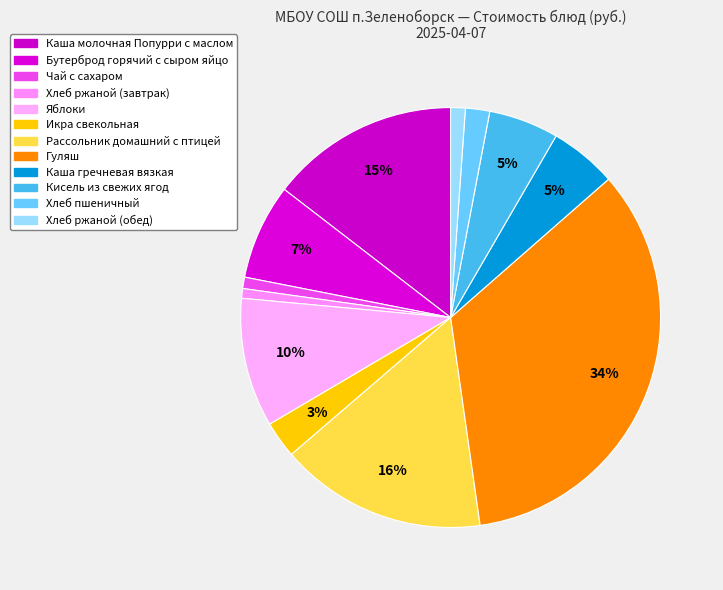

How many slices are in this pie chart?

12